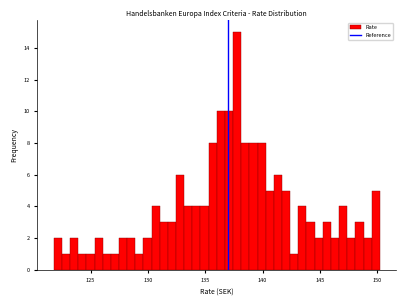

Read against the x-axis, roughly where is the centre of the tallest bar?

138.0